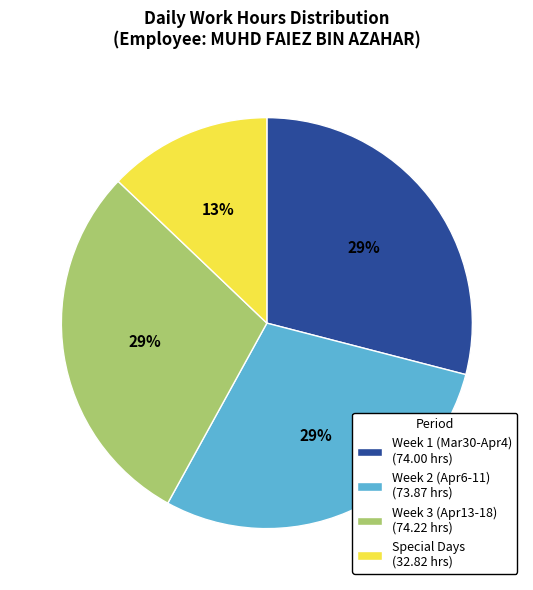

Is the sum of Special Days (32.82 hrs) and Week 2 (Apr6-11) (73.87 hrs) greater than half?

No